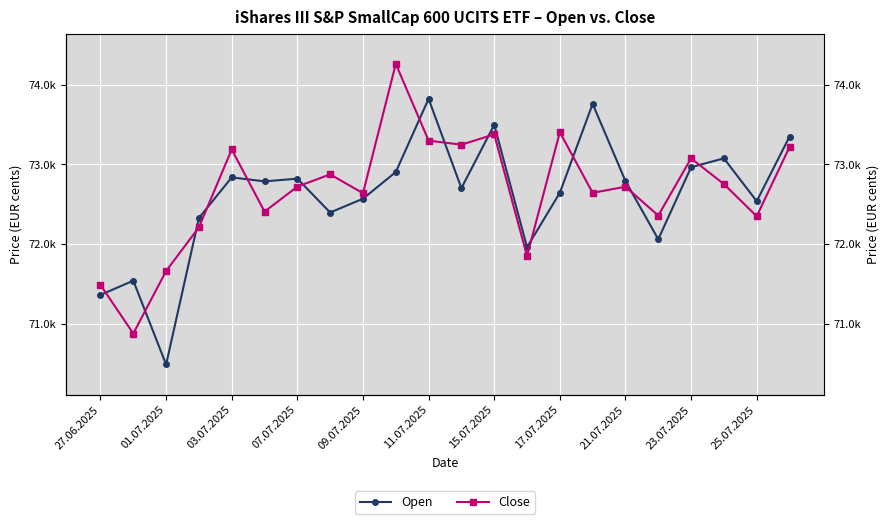

Between 27.06.2025 and 19, which is larger?

19